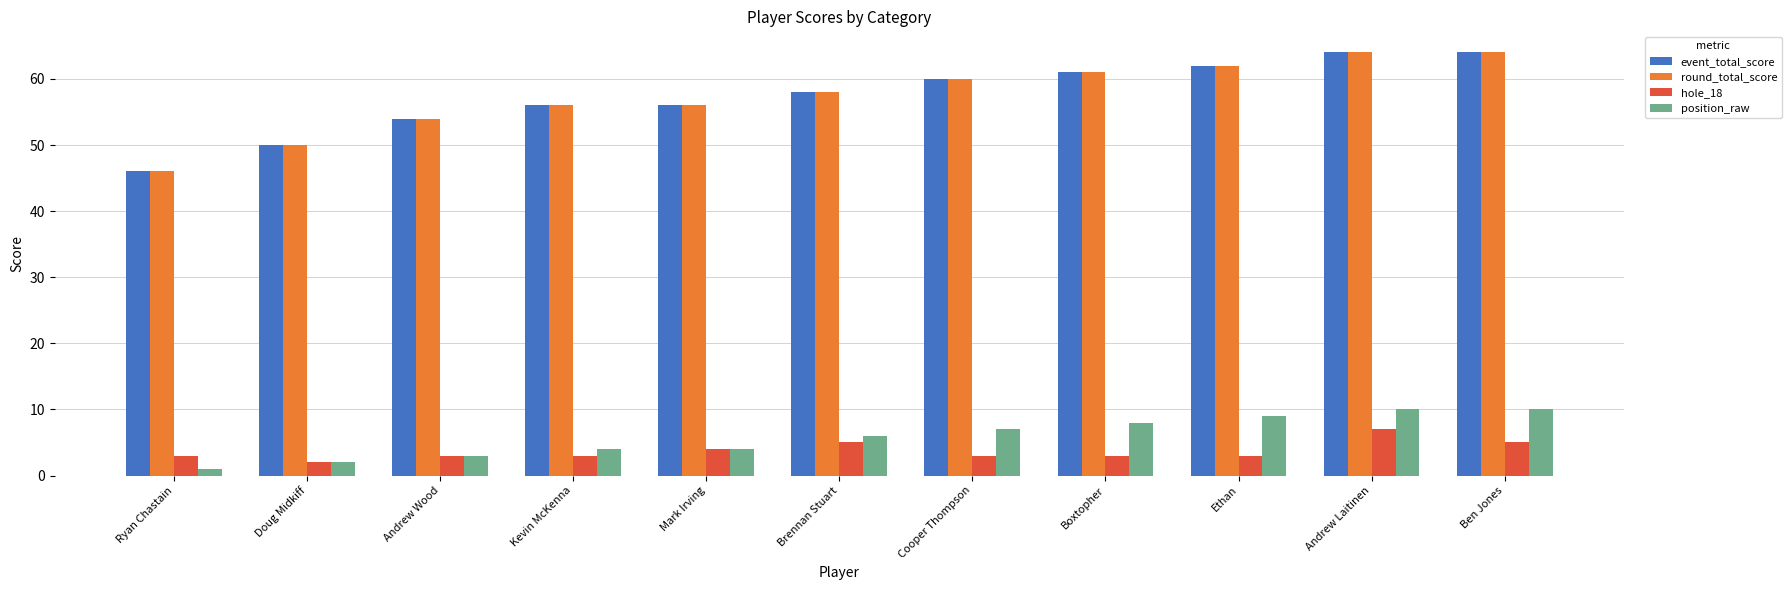

How many bars are there in each group?

4